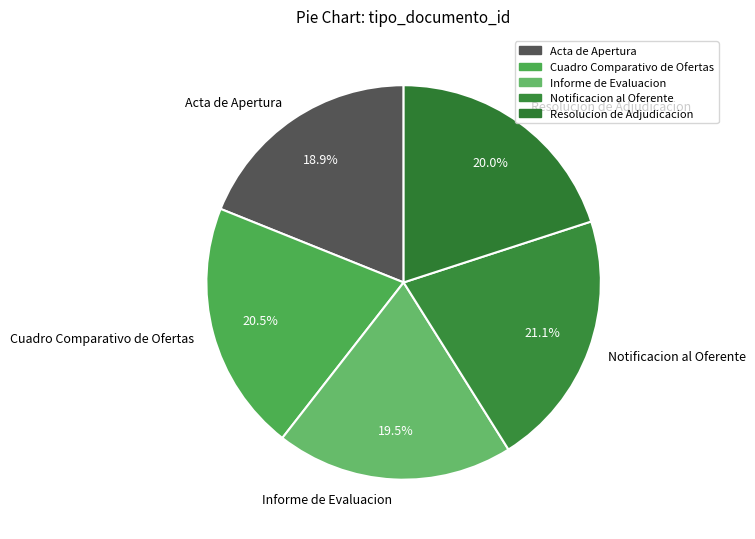

Between Informe de Evaluacion and Notificacion al Oferente, which is larger?

Notificacion al Oferente